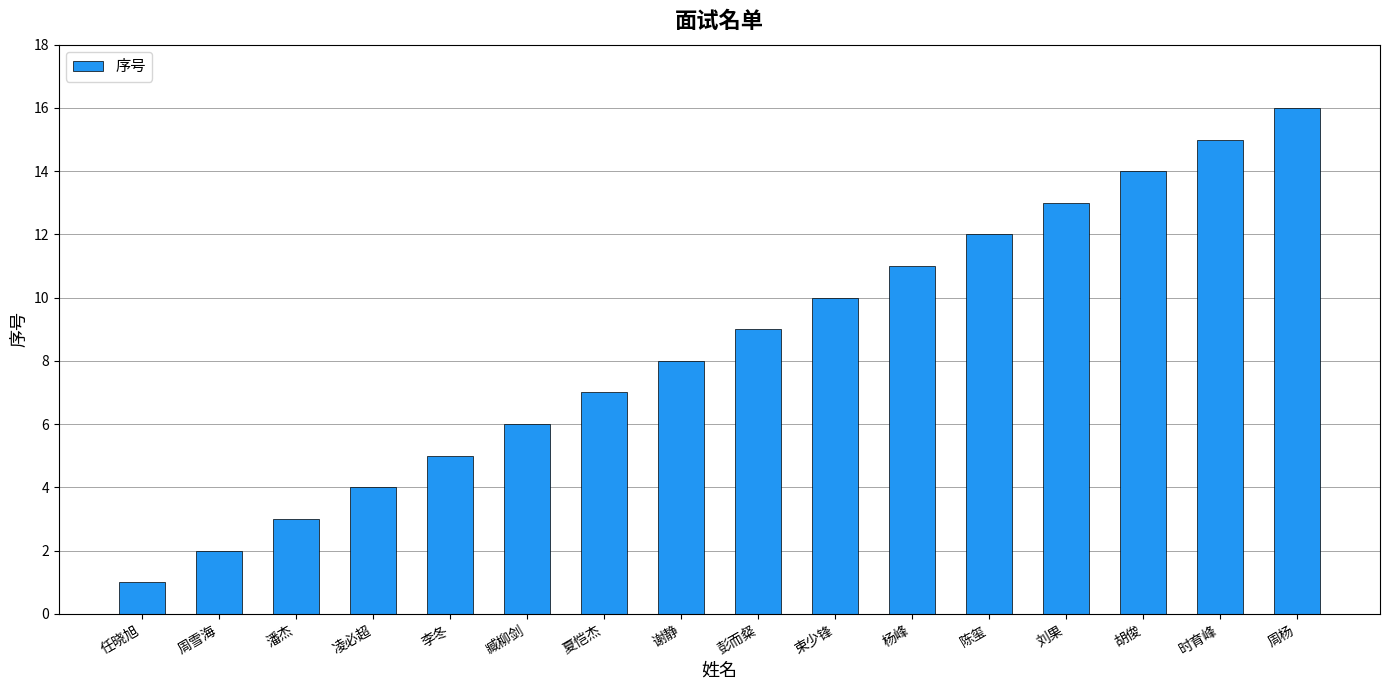

What is the difference between the maximum and minimum values?

15